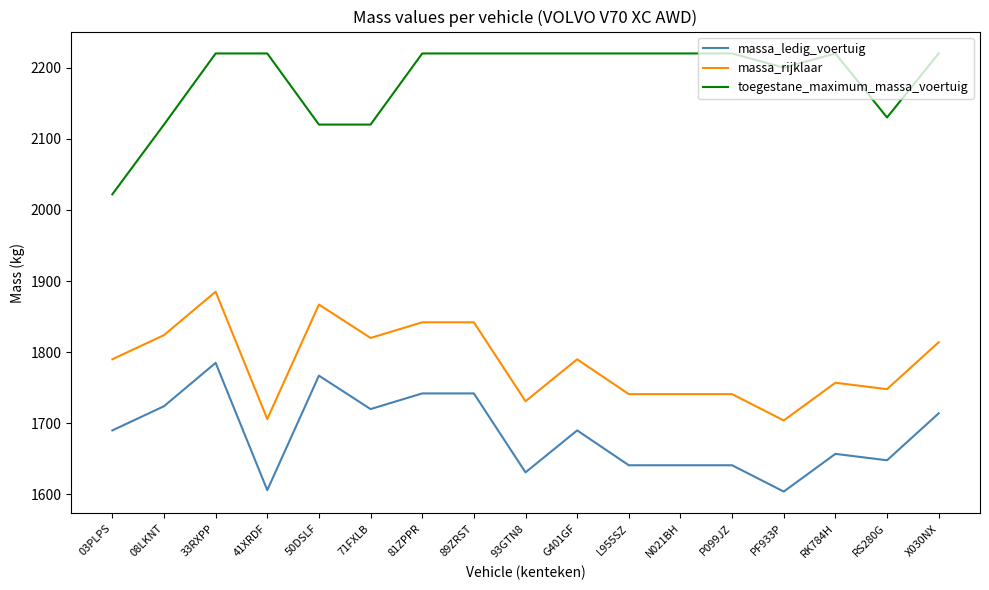

What position from the left is L955SZ?

11